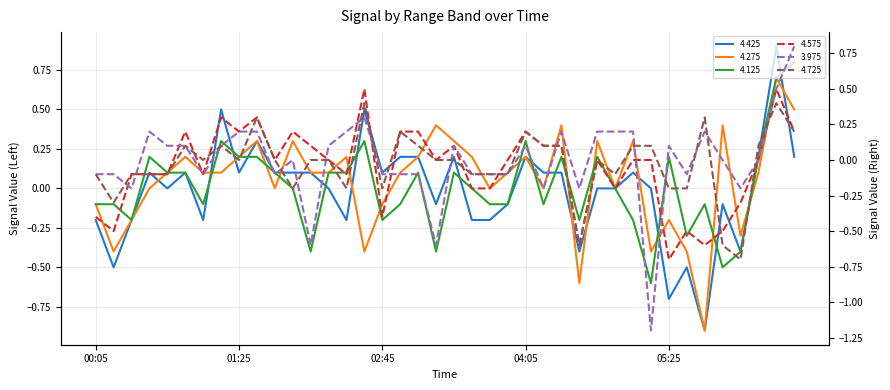

The 4.425 series shows -0.9 at 2013/07/04 00:45. True or false?

False